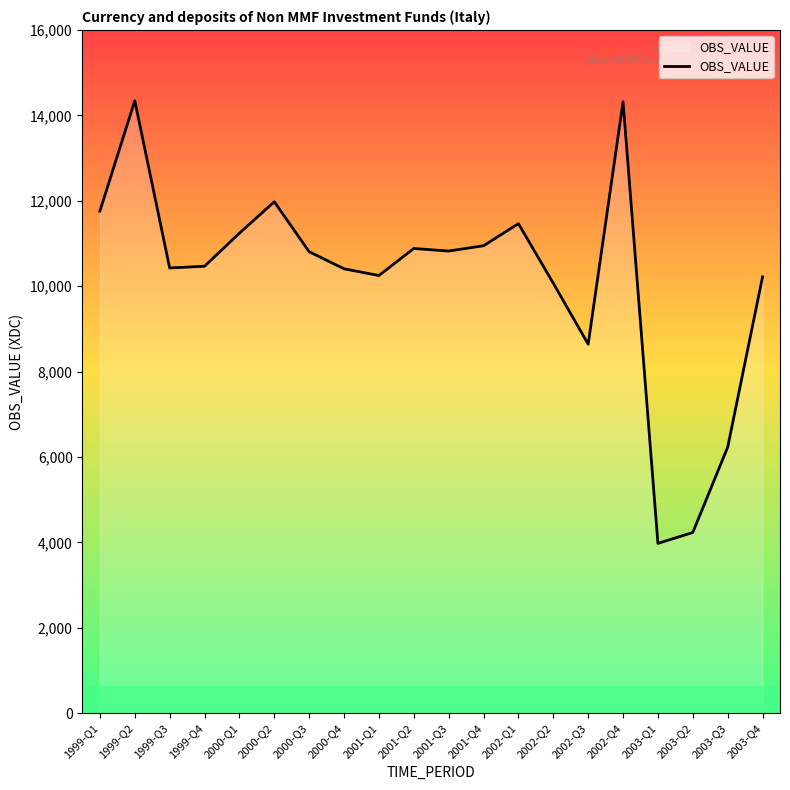

What is the greatest value displayed?

14343